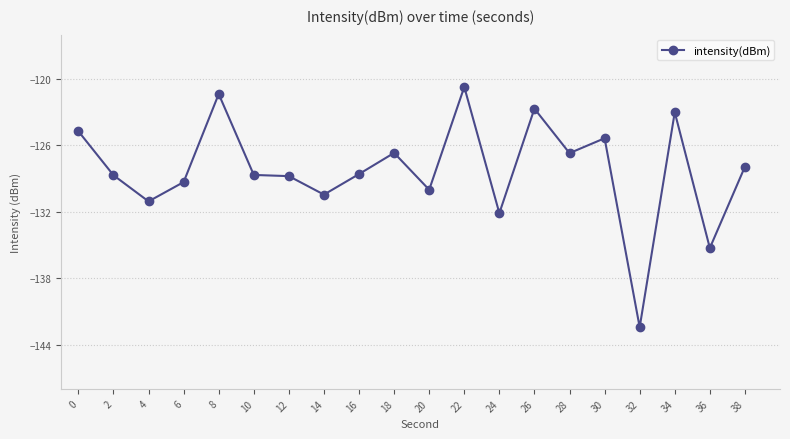

At which category does the chart reach its peak across all series?

22